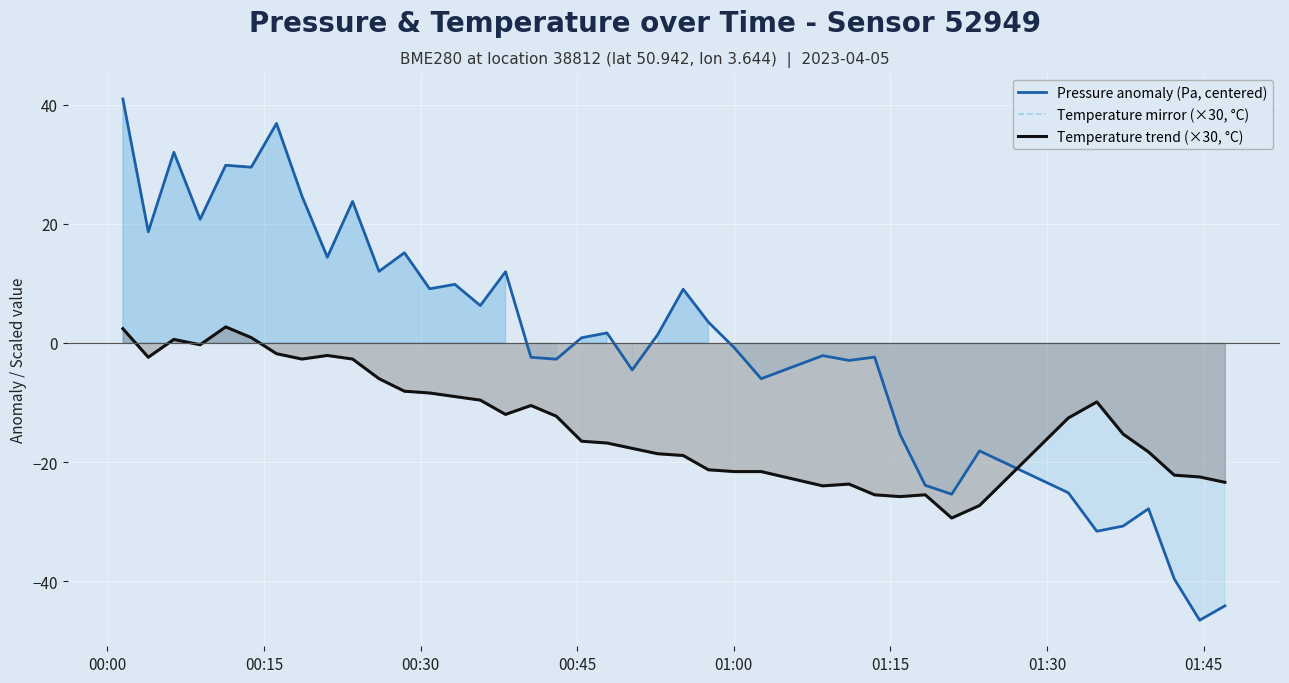

What are all the series names shown in the legend?

Pressure anomaly (Pa, centered), Temperature mirror (×30, °C), Temperature trend (×30, °C)